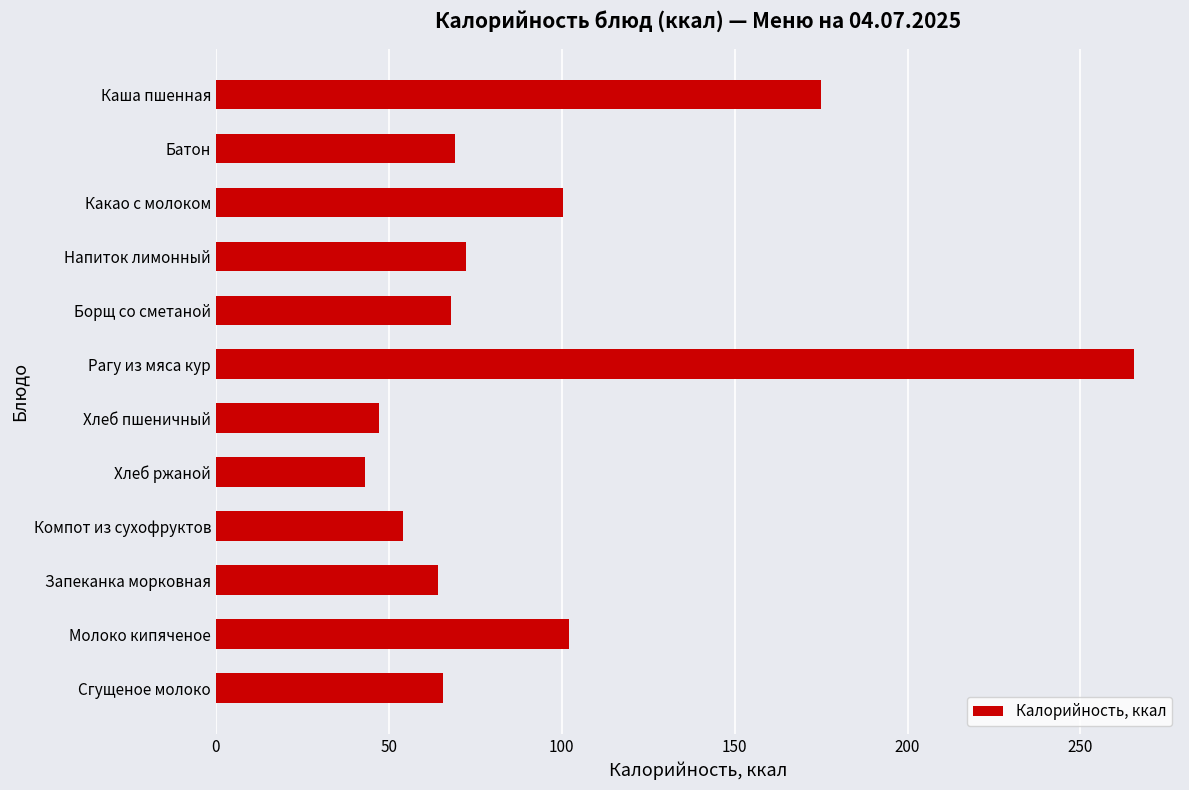

What is the label of the 3rd bar from the top?

Какао с молоком